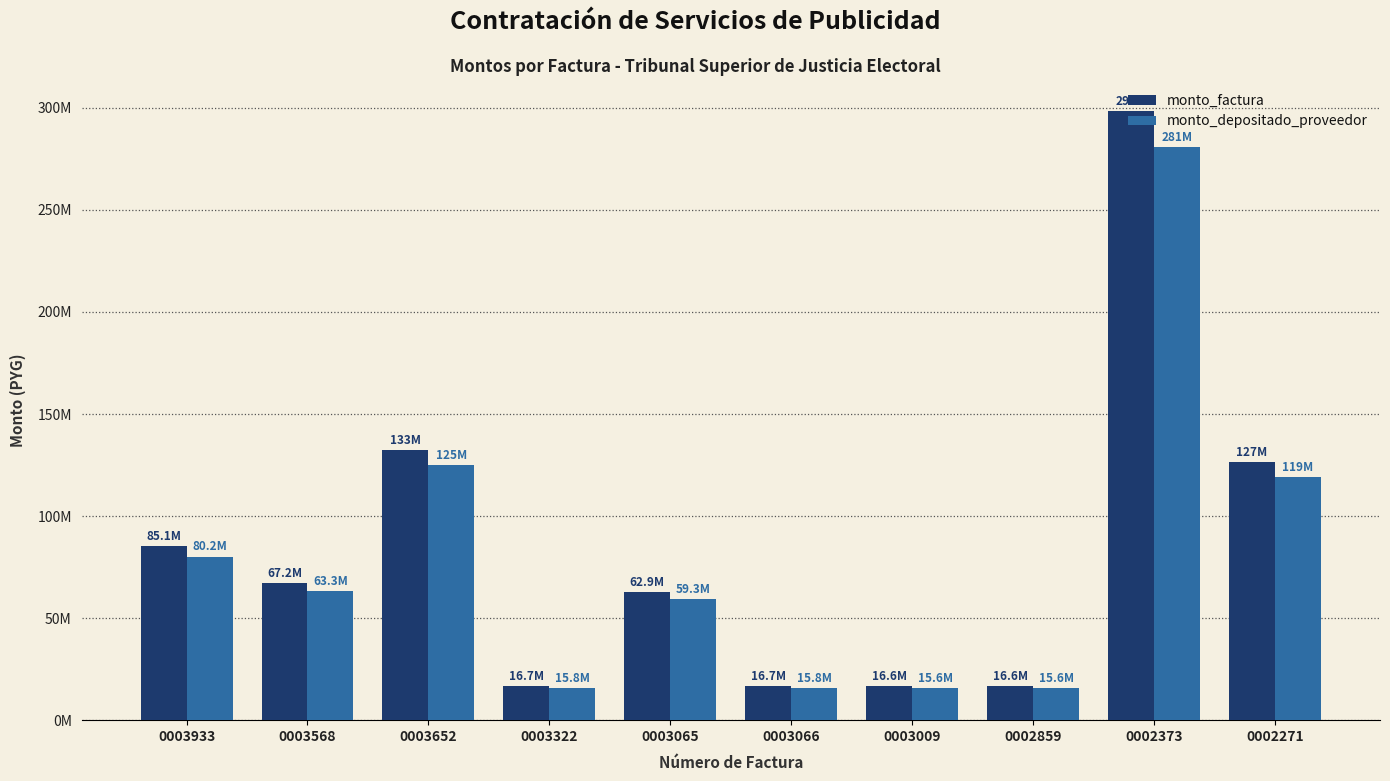

What are all the series names shown in the legend?

monto_factura, monto_depositado_proveedor